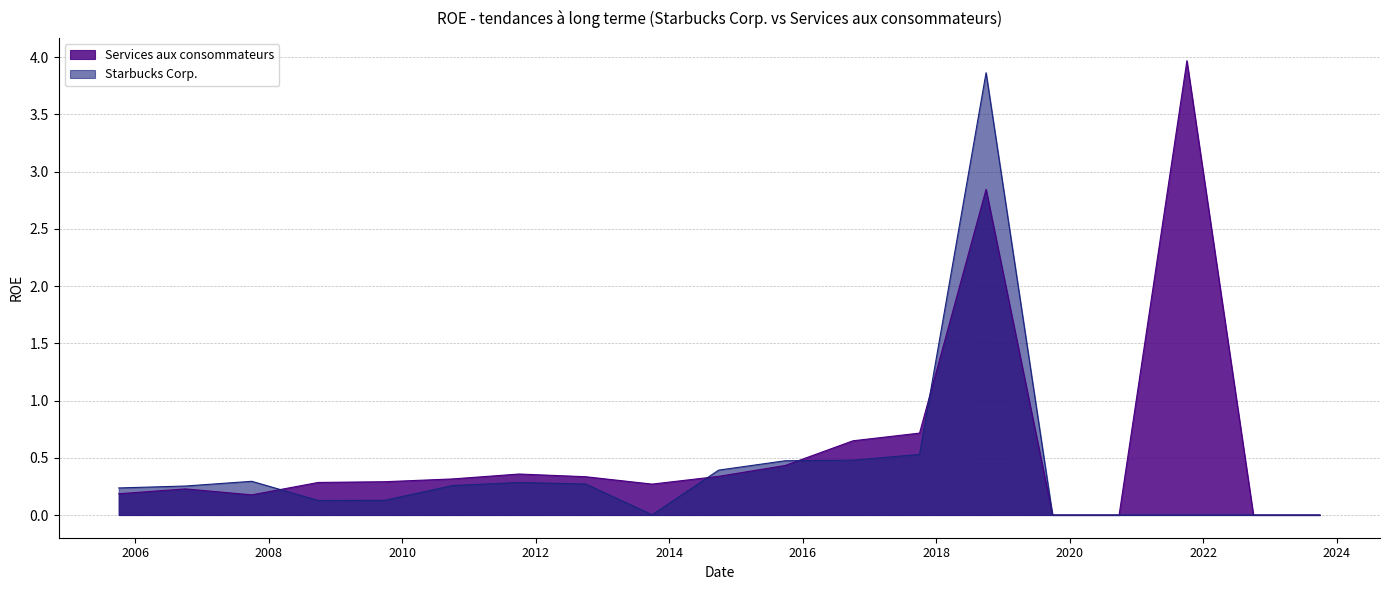

At which category is the sum across all series the highest?

2018-09-30